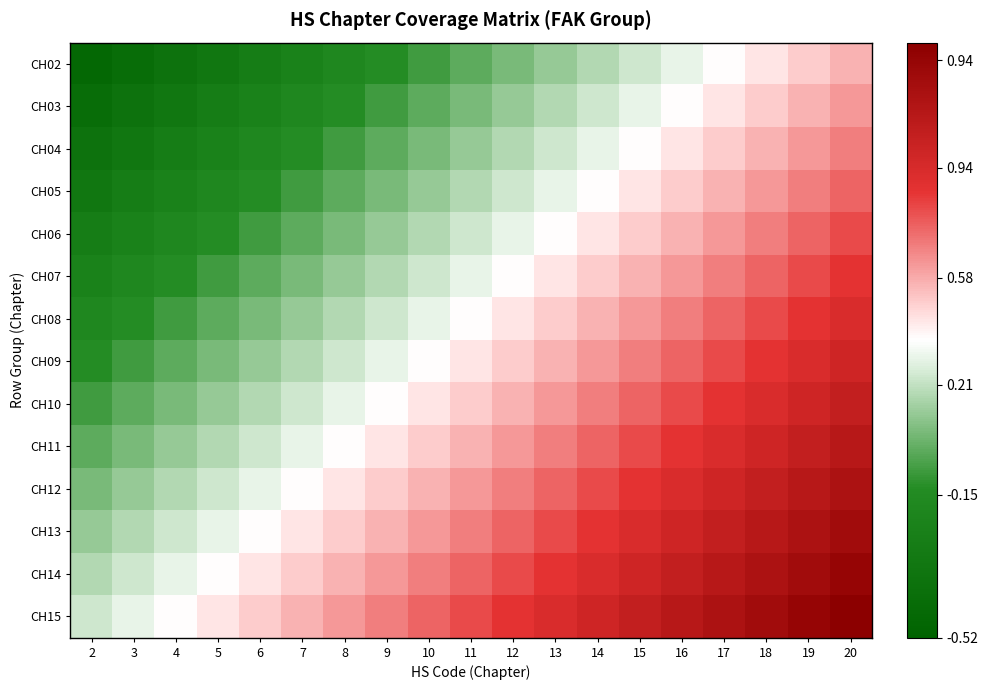

How many data points does each series have?

19